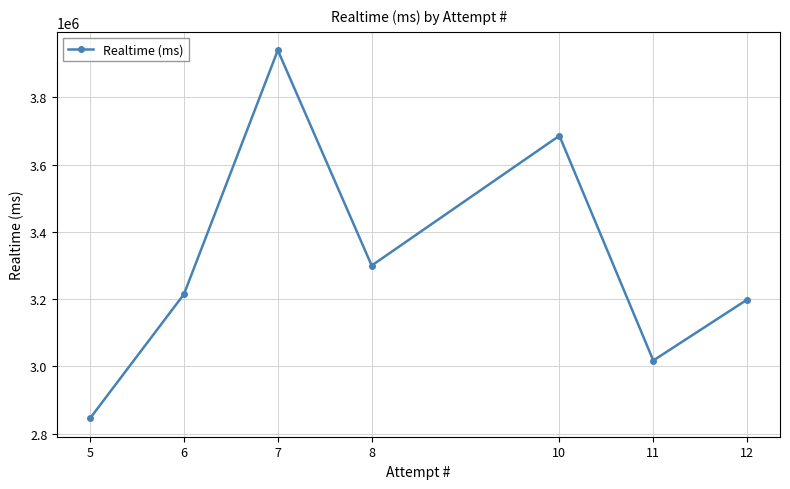

How many values are below 3214551?

3